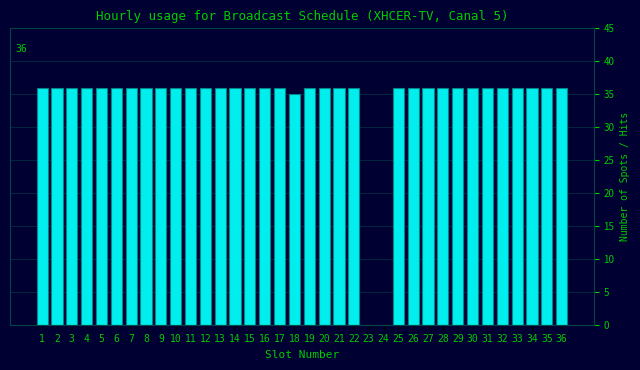

What is the ratio of the value at 3 to the value at 31?

1.0